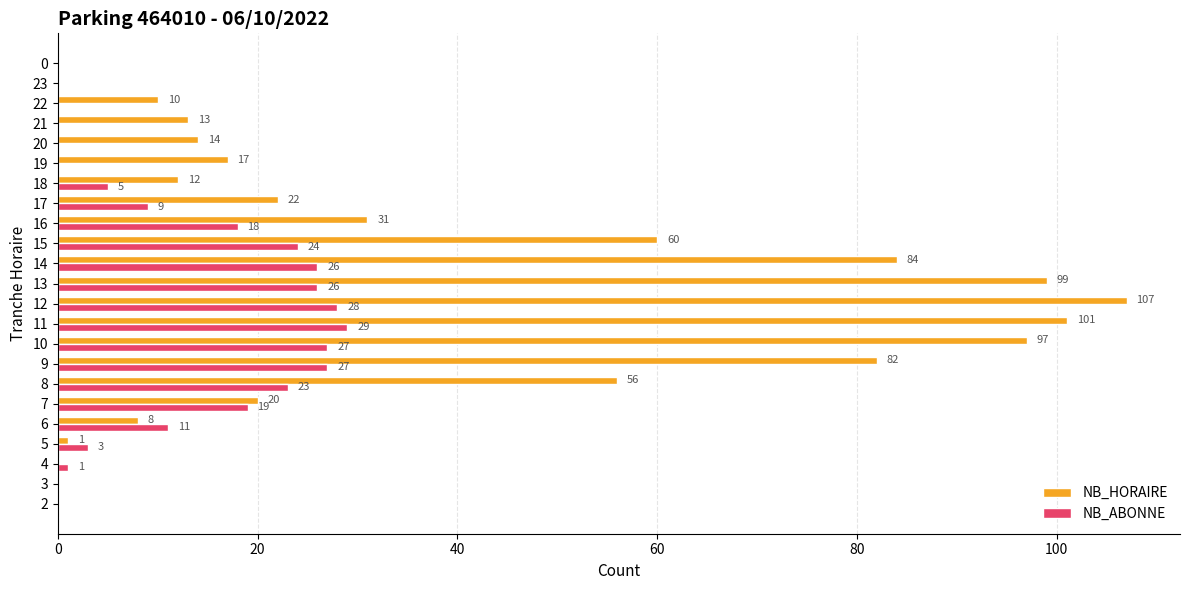

At which category is the sum across all series the highest?

12